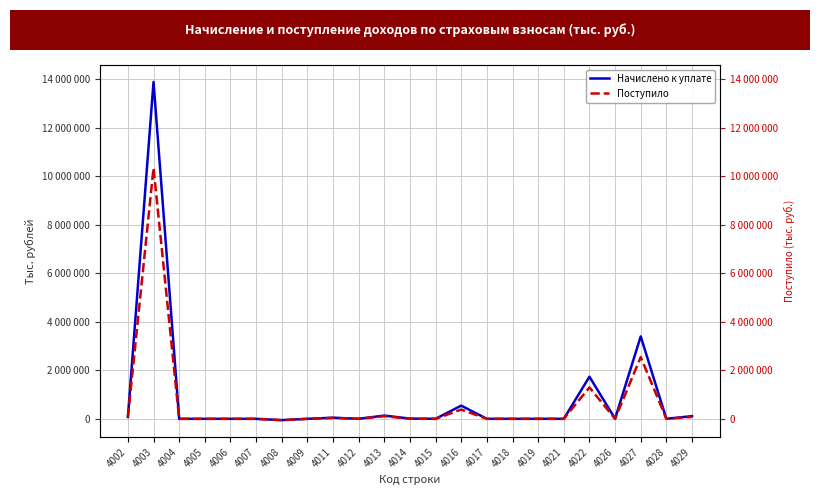

What is the total value across all series at 4004?

-176